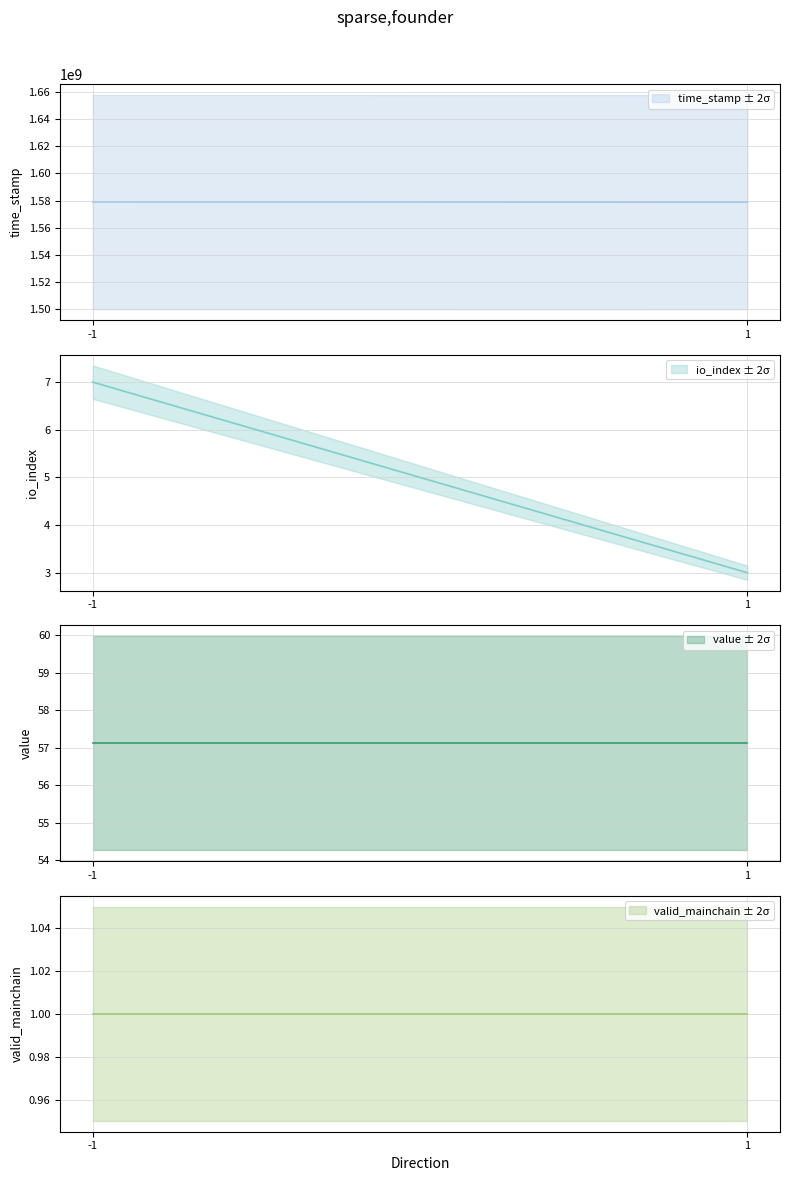

How many time_stamp values are between 1578787667 and 1578904134?

2